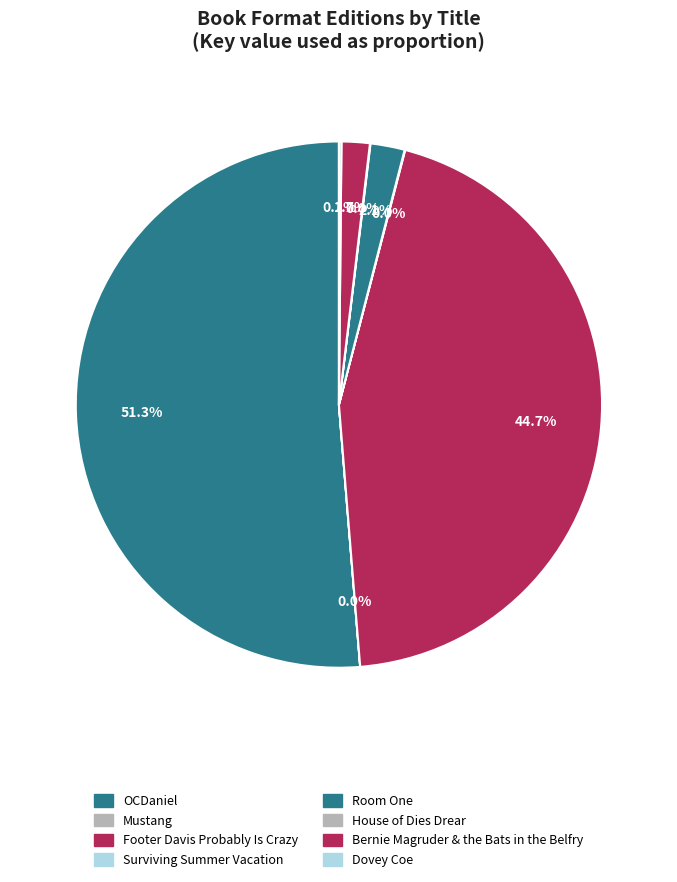

Rank the categories by value from lowest to highest.

Mustang, House of
Dies Drear, Surviving Summer
Vacation, Dovey Coe, Bernie Magruder &
the Bats in the Belfry, Room One, Footer Davis
Probably Is Crazy, OCDaniel